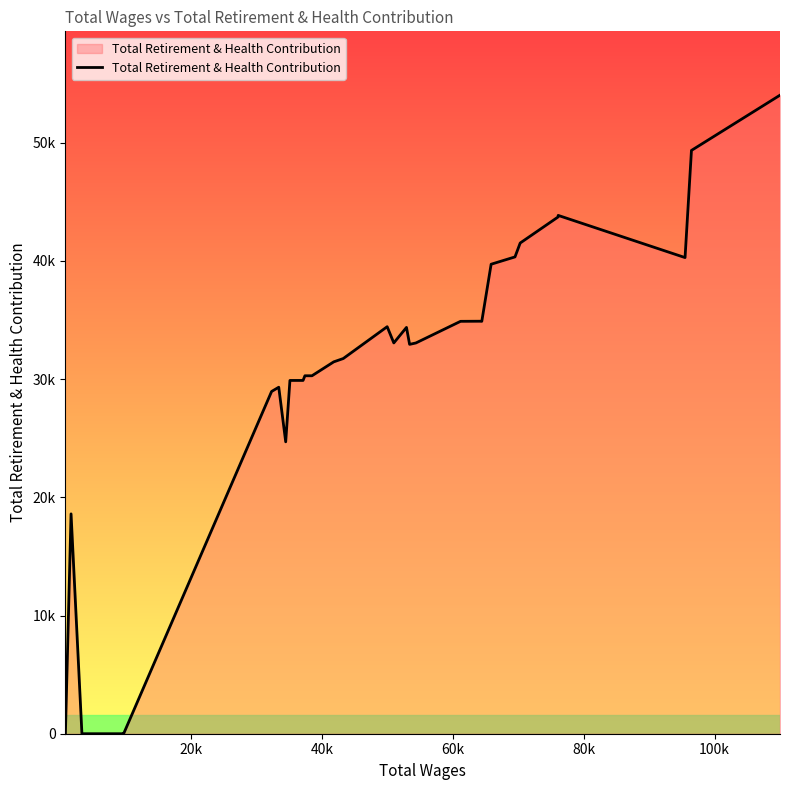

Does the chart have visible grid lines?

No